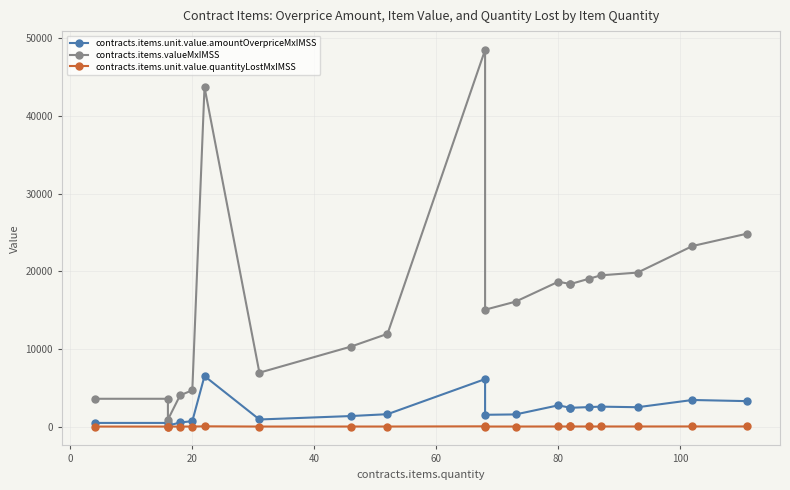

True or false: contracts.items.valueMxIMSS has more than 2 interior local peaks.

True